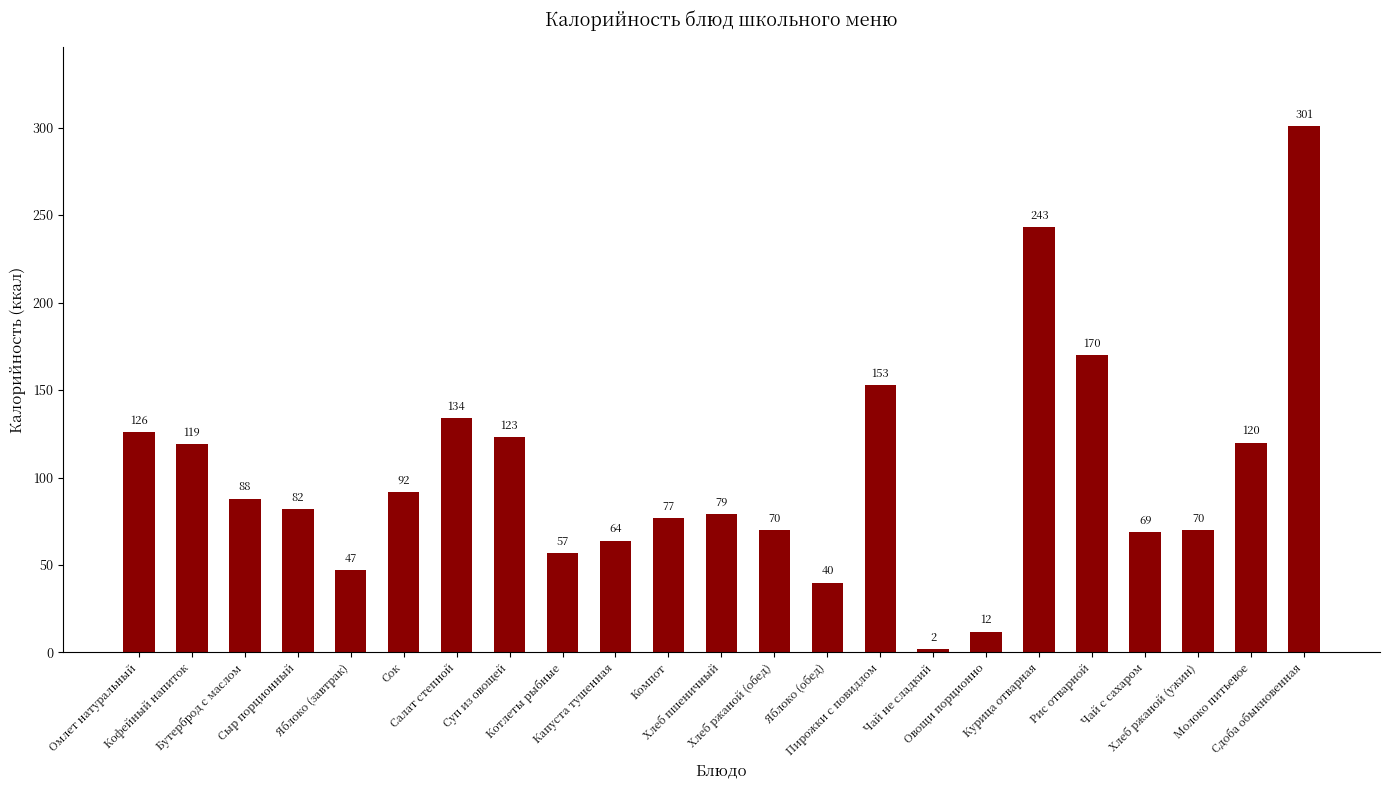

How many values are below 82?

11